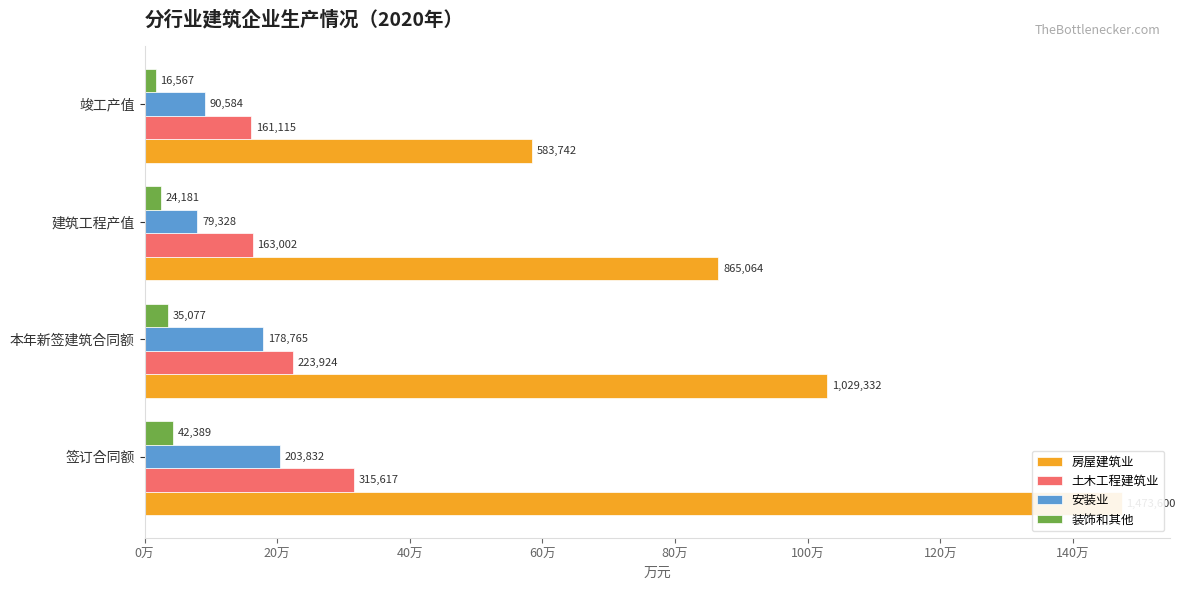

Which series has the largest range (max minus min)?

房屋建筑业